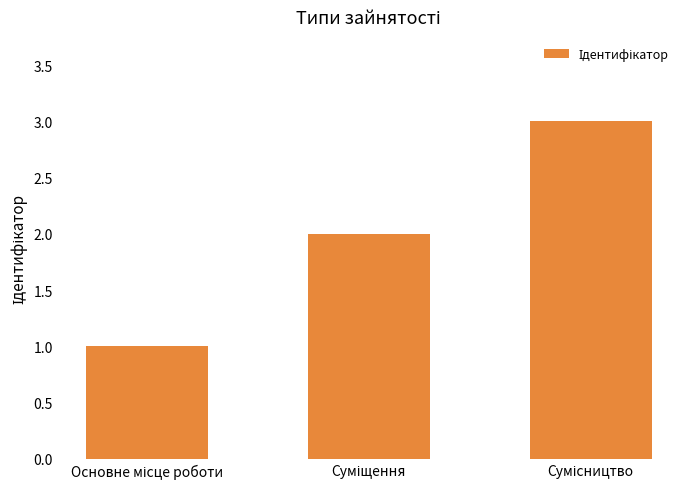

What is the sum of all values?

6